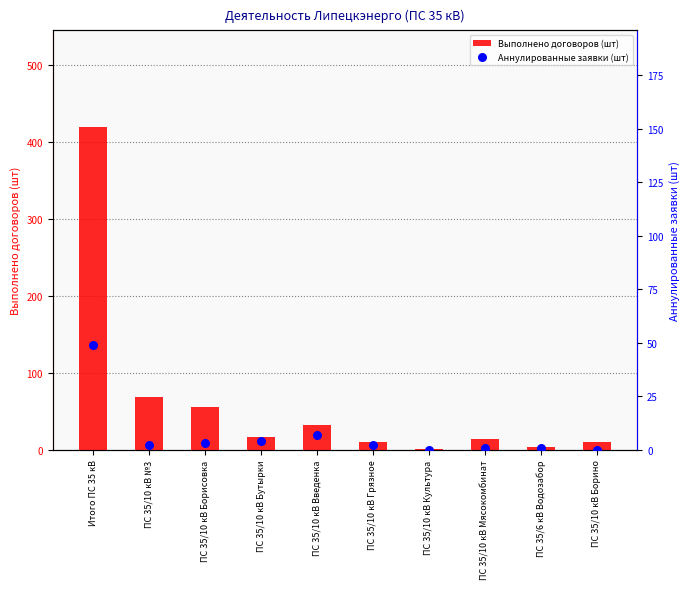

Which series has the largest Y range (max minus min)?

Выполнено договоров (шт)